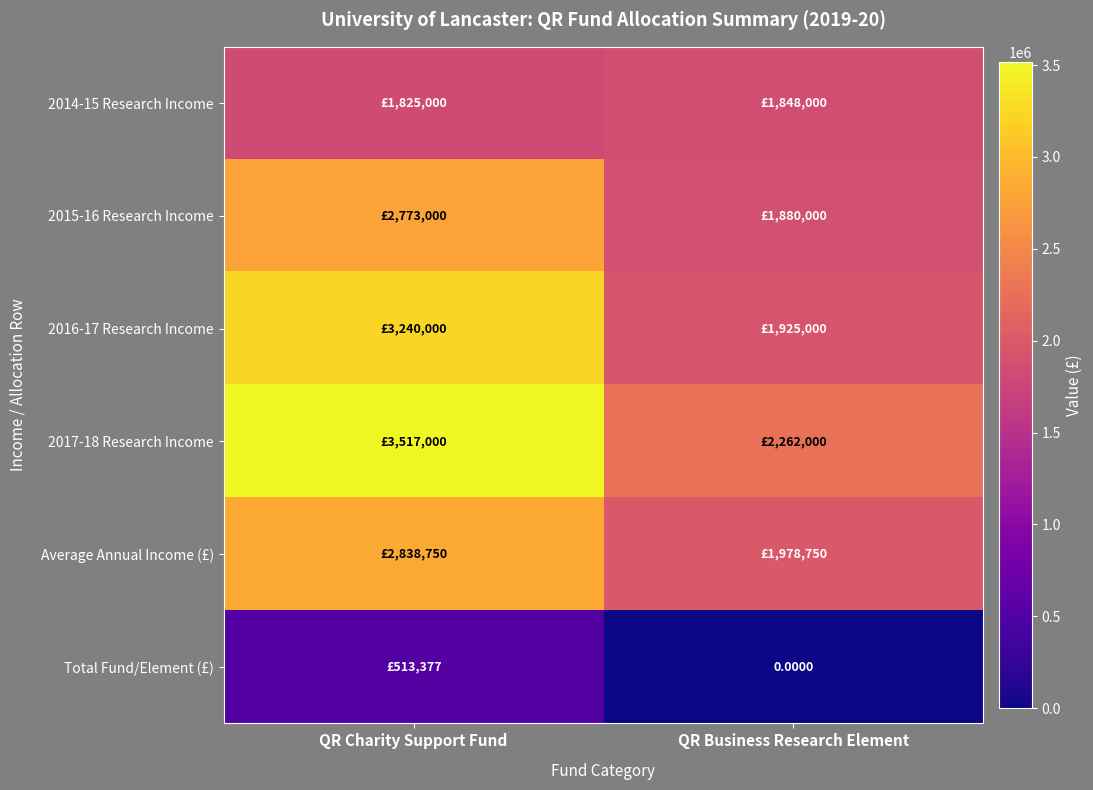

What is the difference between the 2015-16 Research Income values at QR Business Research Element and QR Charity Support Fund?

893000